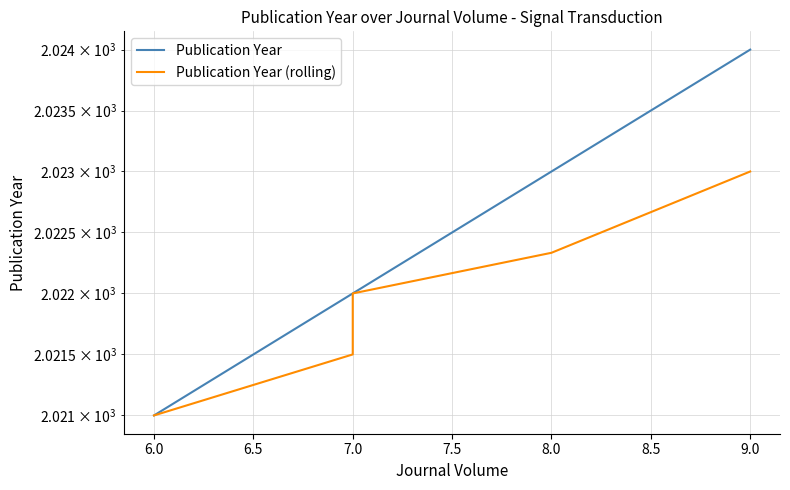

How many lines are shown in the chart?

2